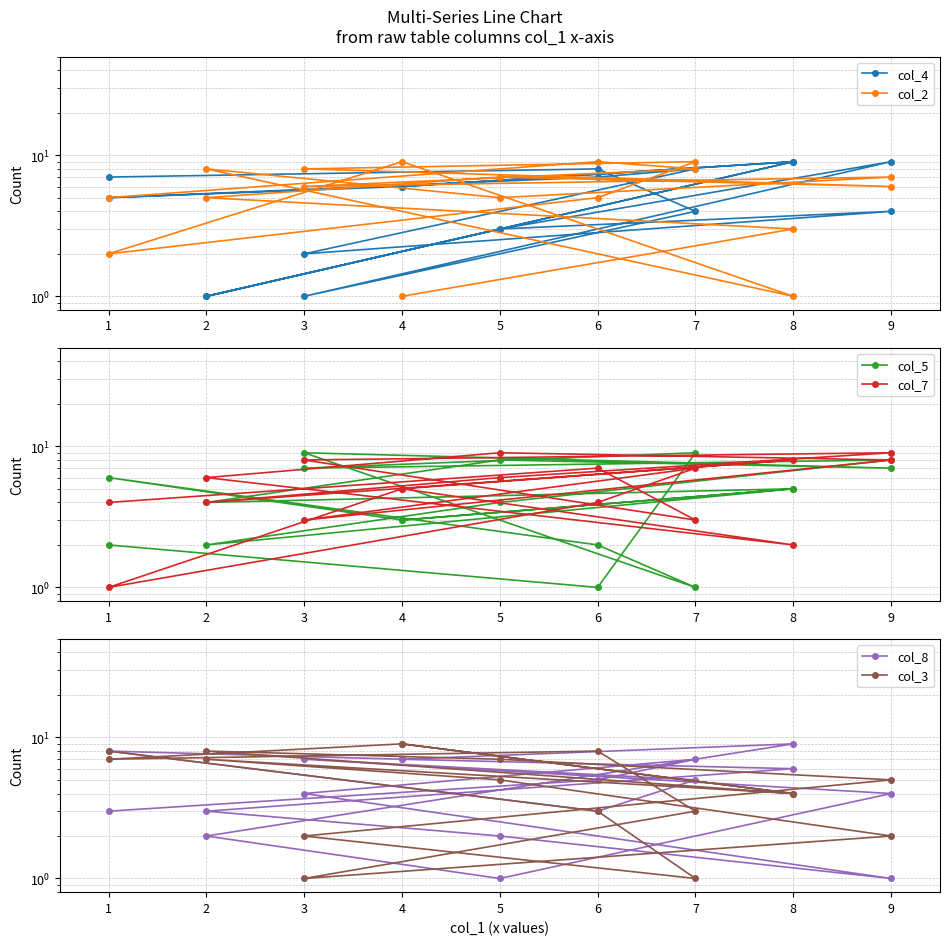

What are all the series names shown in the legend?

col_4, col_2, col_5, col_7, col_8, col_3